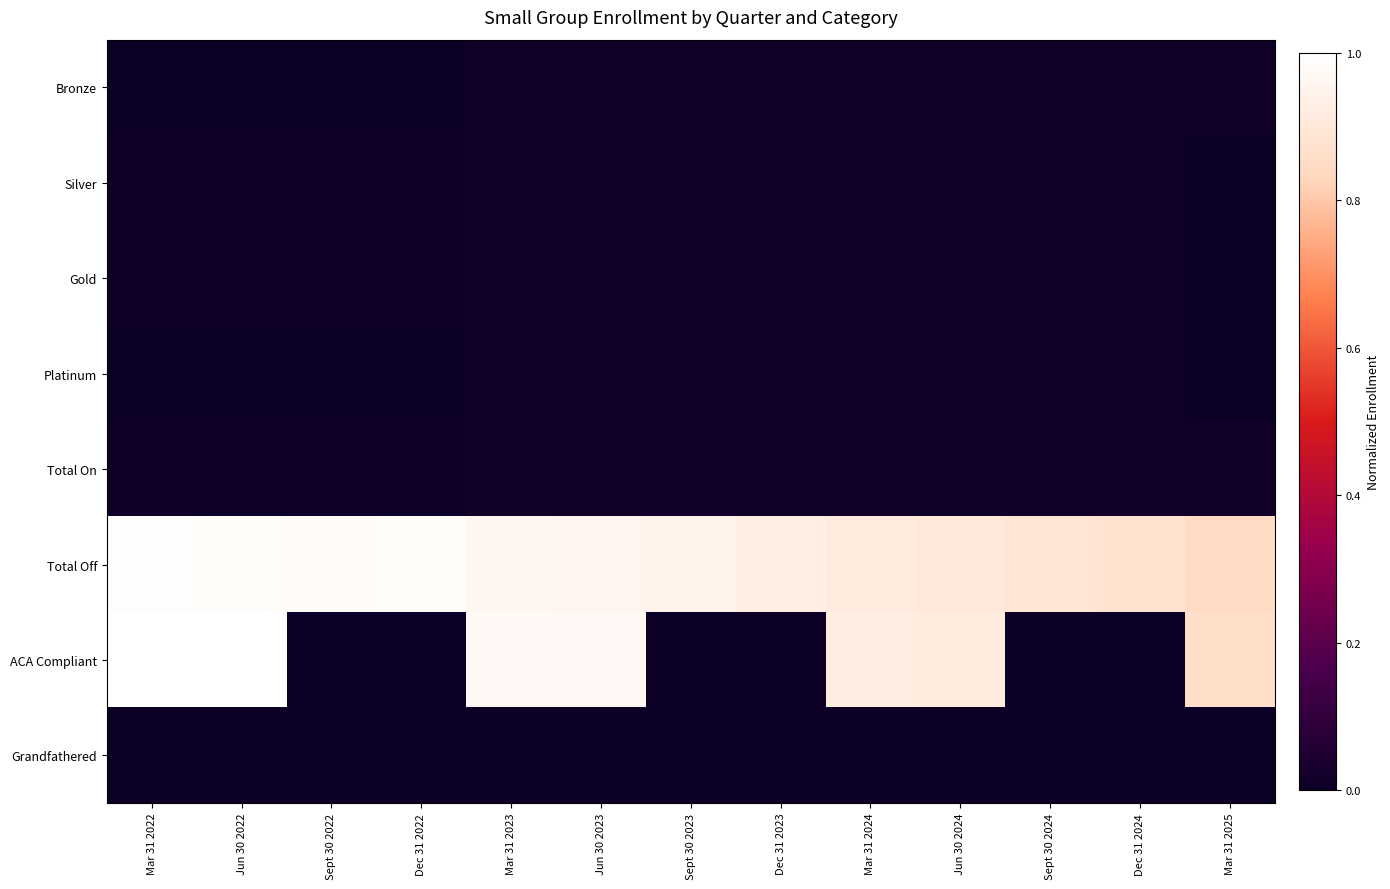

At how many categories does at least one series exceed 0?

13